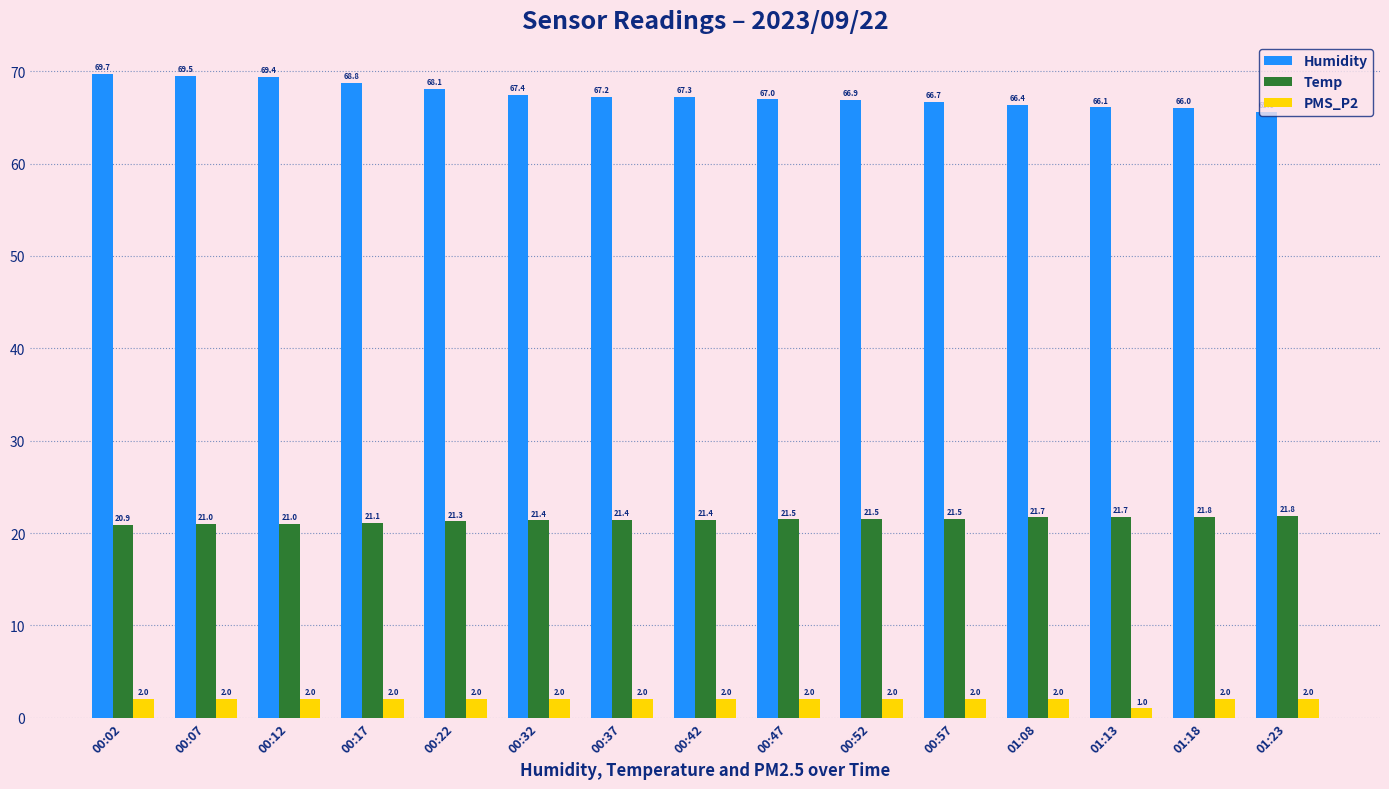

Where is PMS_P2 nearest to the value 1?

01:13